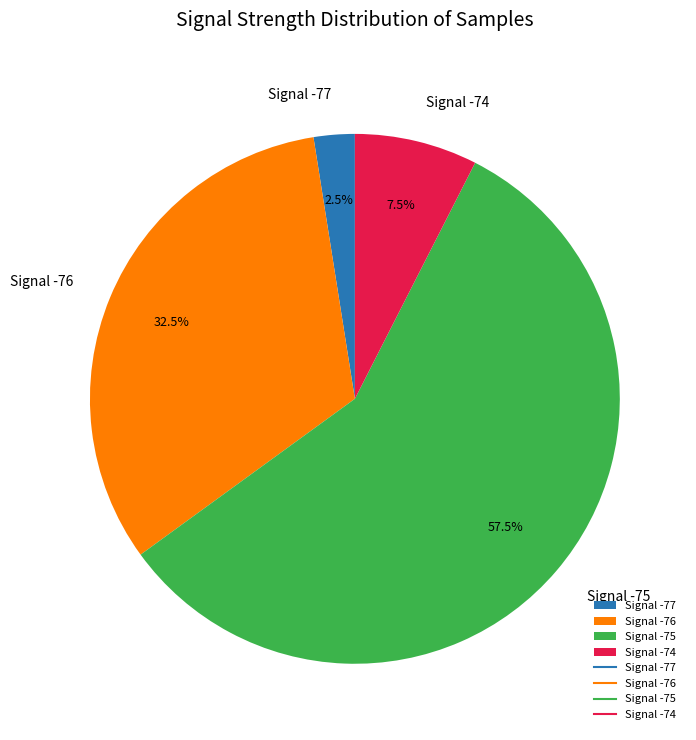

Is there a majority slice in this chart?

Yes